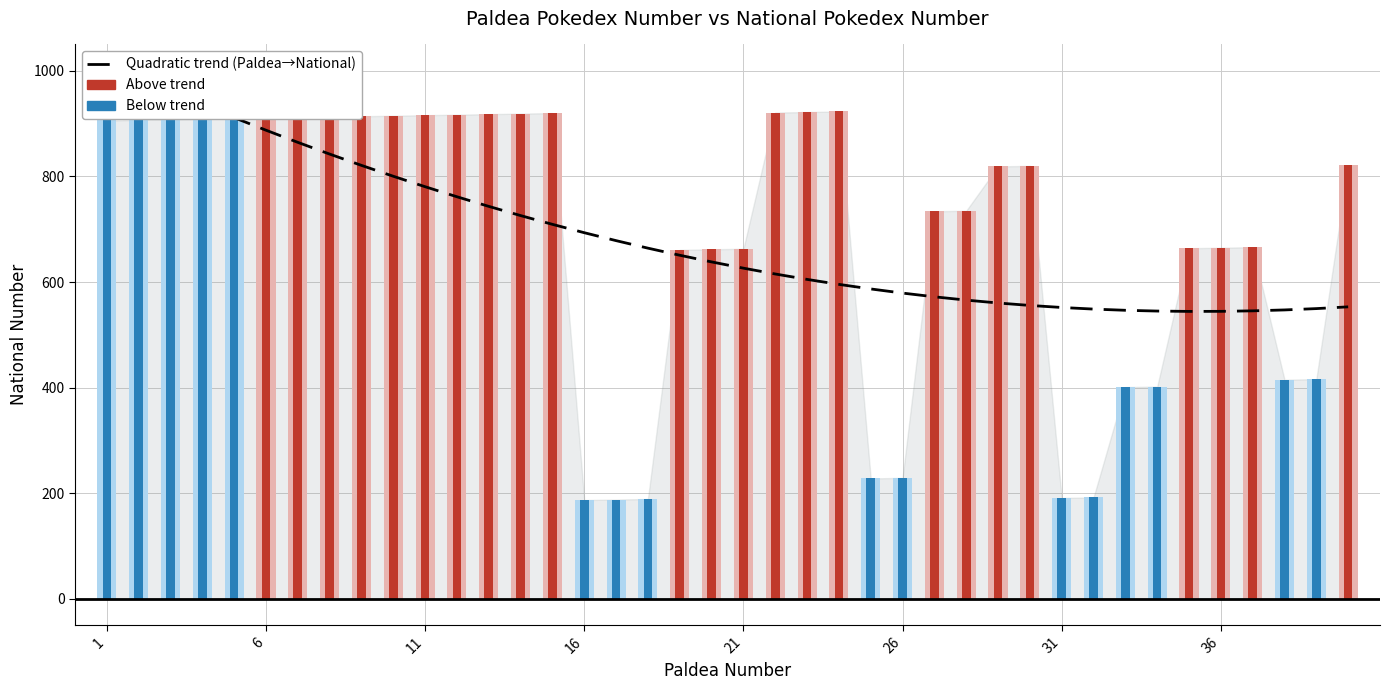

How many data points does each series have?

40